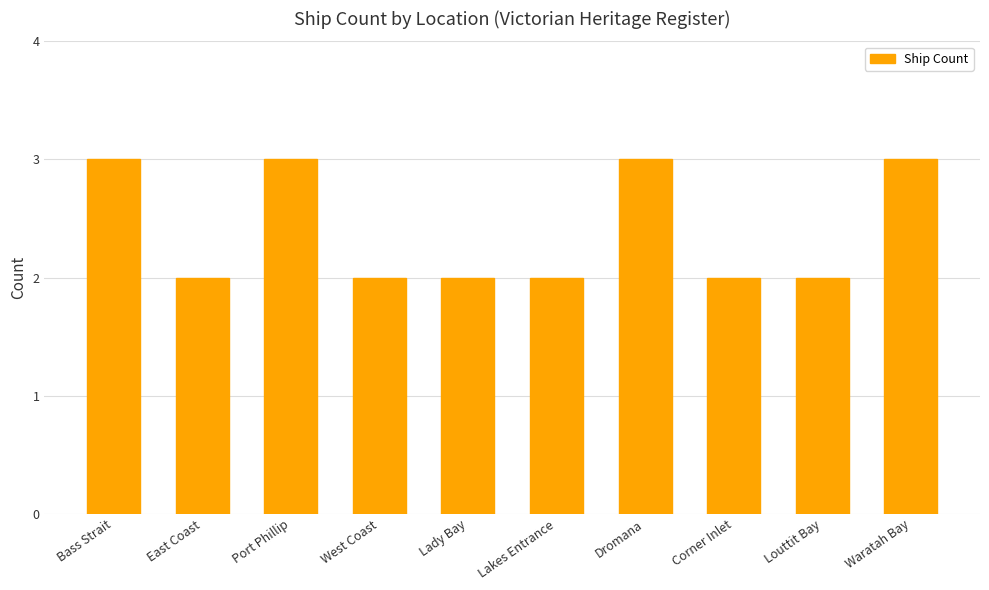

What is the change in value from Lakes Entrance to Dromana?

+1